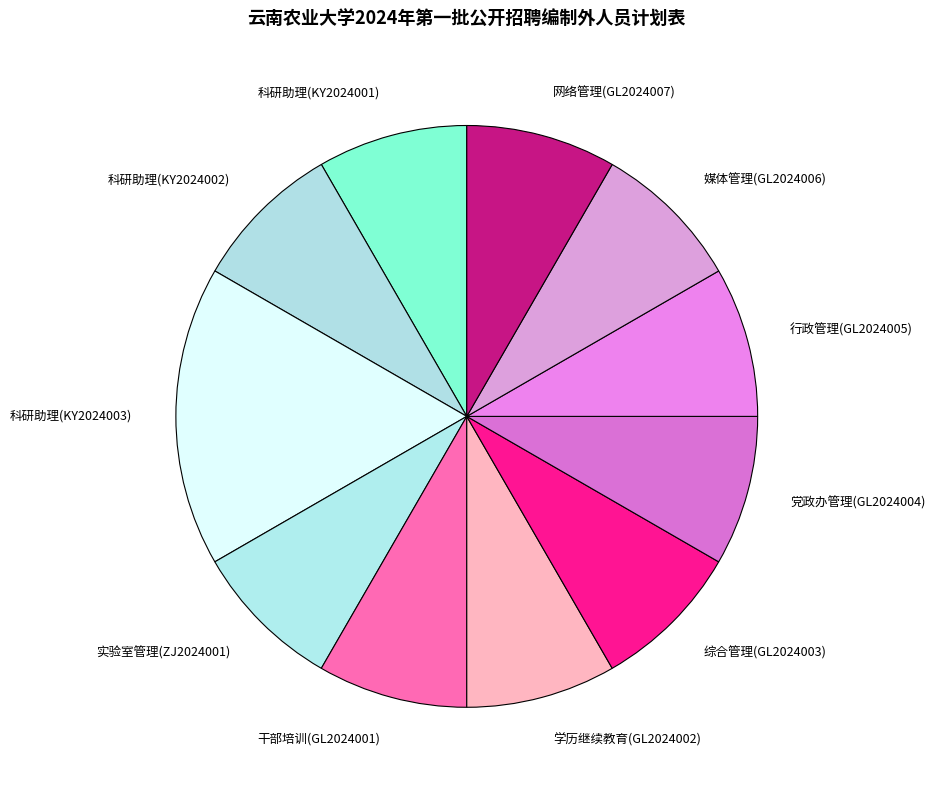

Is there any slice that represents more than half of the pie?

No